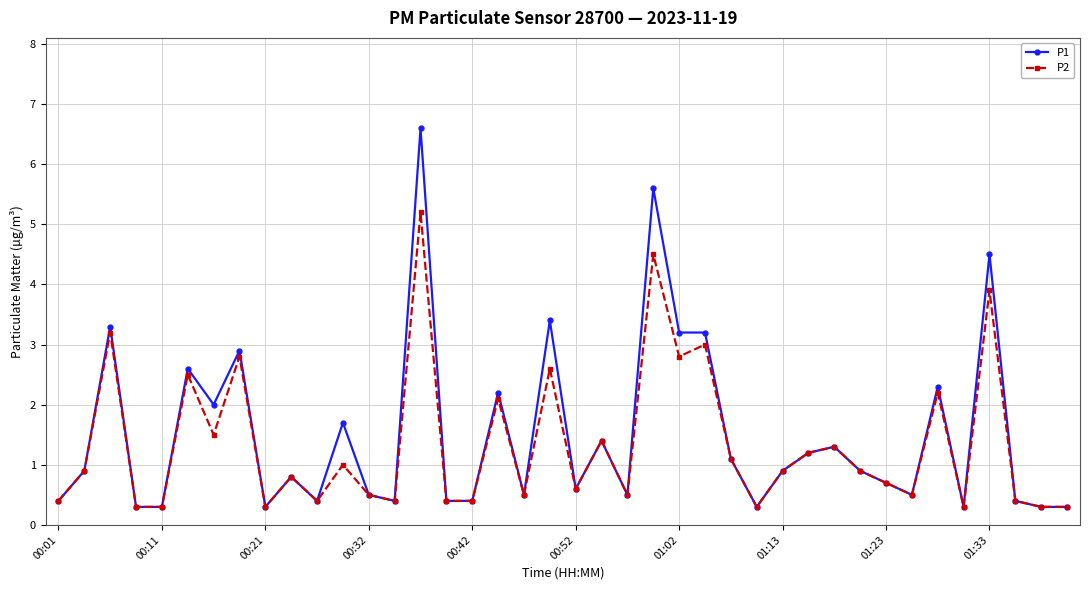

True or false: P1 has more than 2 interior local peaks.

True